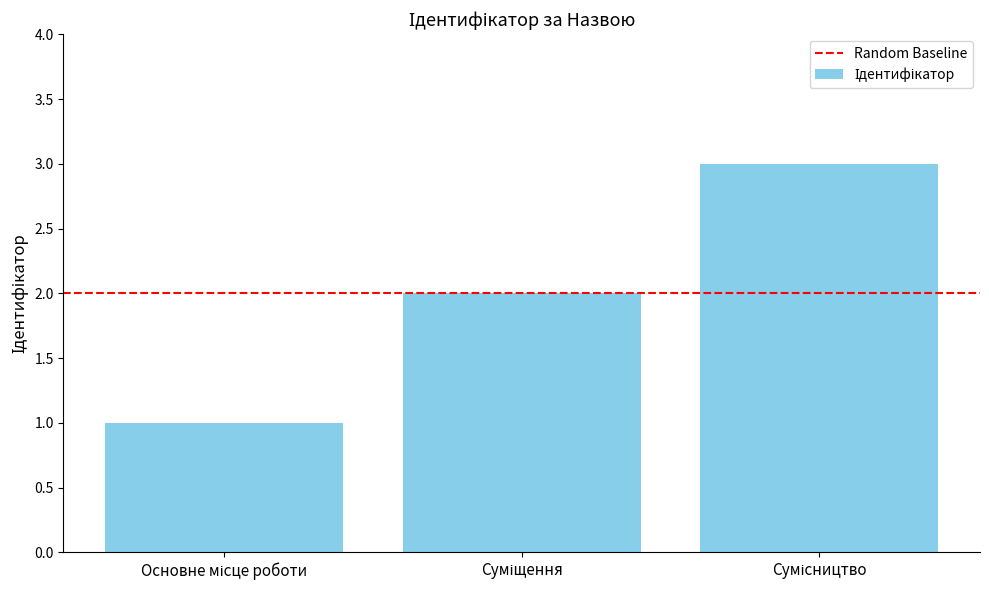

What is the maximum value shown in the chart?

3